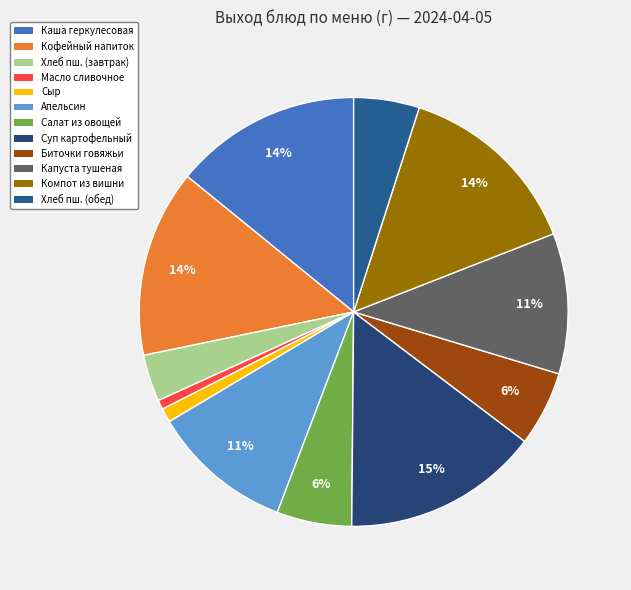

Rank the categories by value from lowest to highest.

Масло сливочное (порциями), Сыр (порциями), Хлеб пшеничный (завтрак), Хлеб пшеничный (обед), Салат из разных овощей, Биточки из мяса говядины, Капуста тушеная, Апельсин, Каша геркулесовая с маслом, Кофейный напиток с молоком, Компот из вишни, Суп картофельный со сметаной с курицей